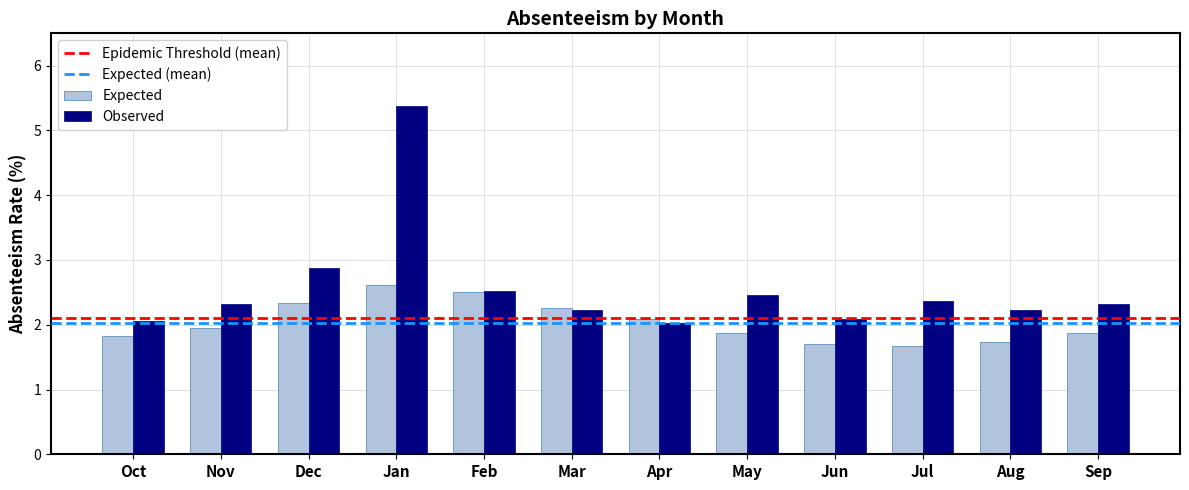

What is the total value across all series at Jul?

4.0